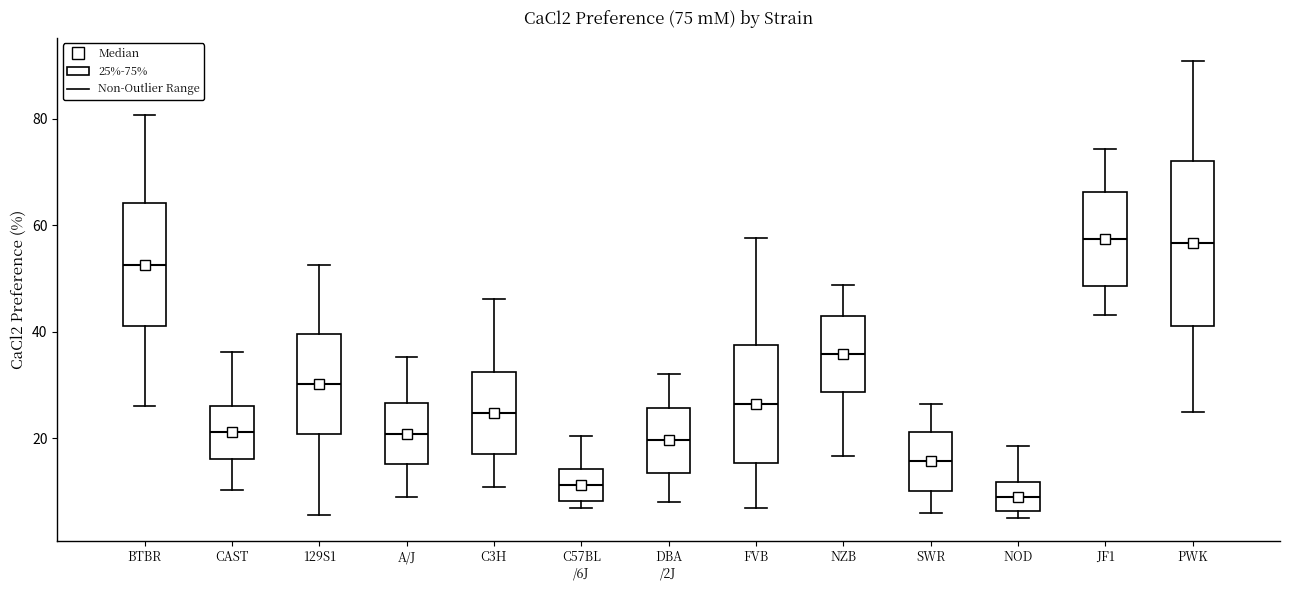

Comparing the boxes themselves (not the whiskers), which one is the tallest?

PWK